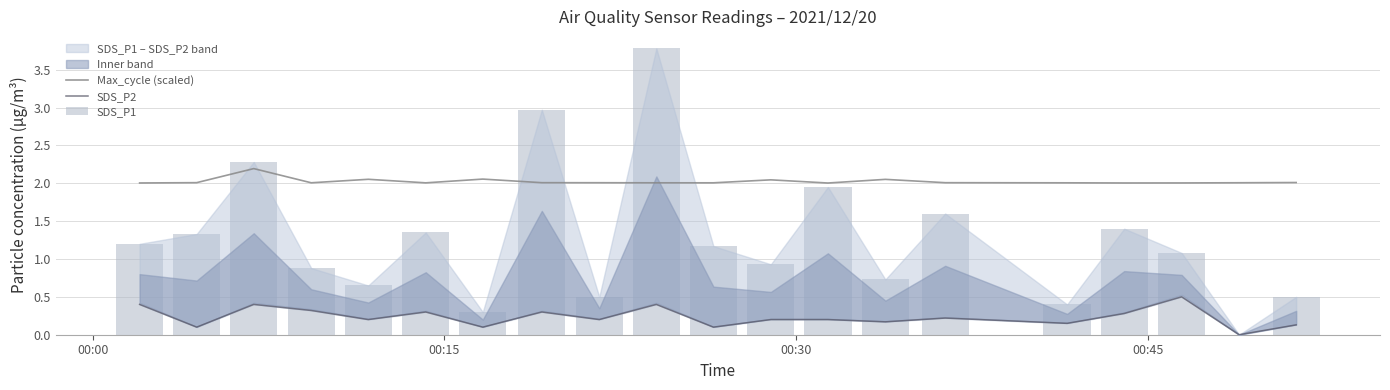

What is the average value of the SDS_P2 series?

0.2